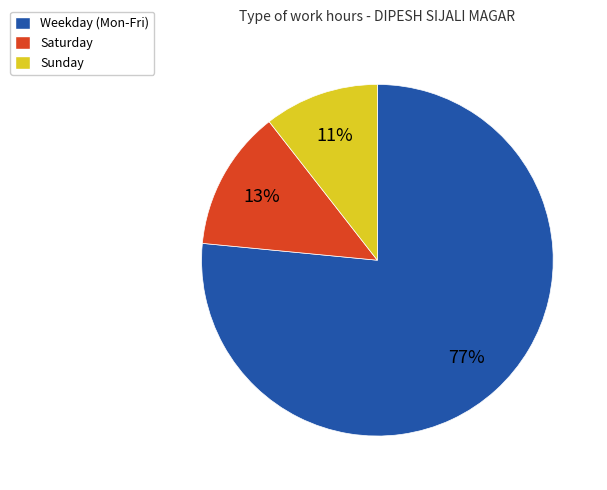

Is it true that Sunday is 24% of the pie?

False